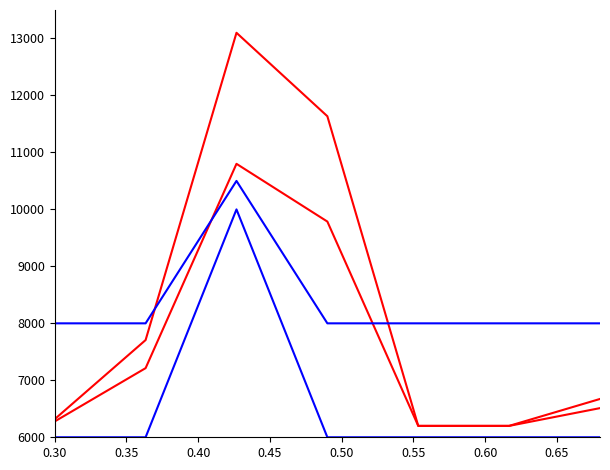

How many lines are shown in the chart?

4